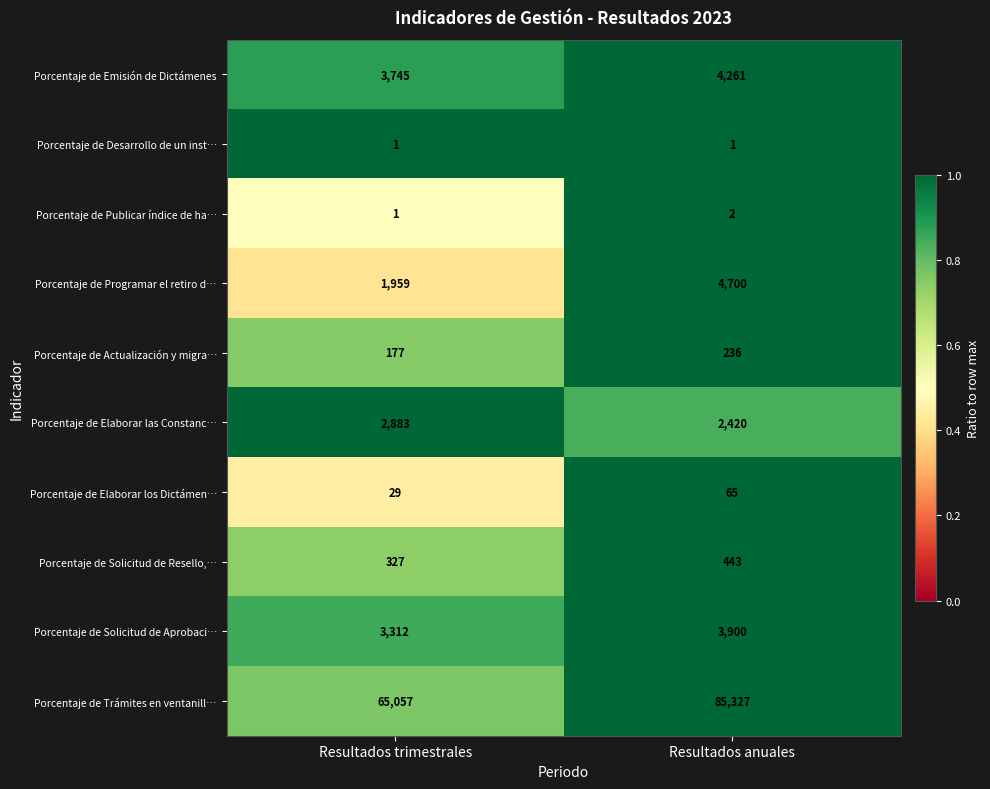

List the series in order of their peak value, highest first.

Porcentaje de Trámites en ventanill…, Porcentaje de Programar el retiro d…, Porcentaje de Emisión de Dictámenes, Porcentaje de Solicitud de Aprobaci…, Porcentaje de Elaborar las Constanc…, Porcentaje de Solicitud de Resello,…, Porcentaje de Actualización y migra…, Porcentaje de Elaborar los Dictámen…, Porcentaje de Publicar índice de ha…, Porcentaje de Desarrollo de un inst…